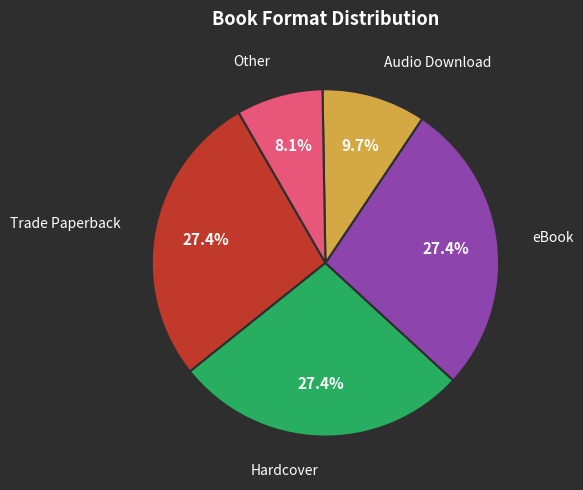

Does any single category account for the majority?

No